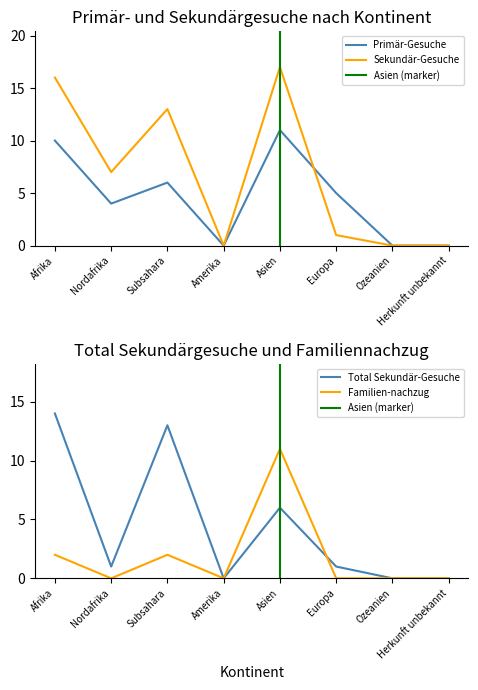

At which label is Primär-Gesuche closest to 5?

Europa